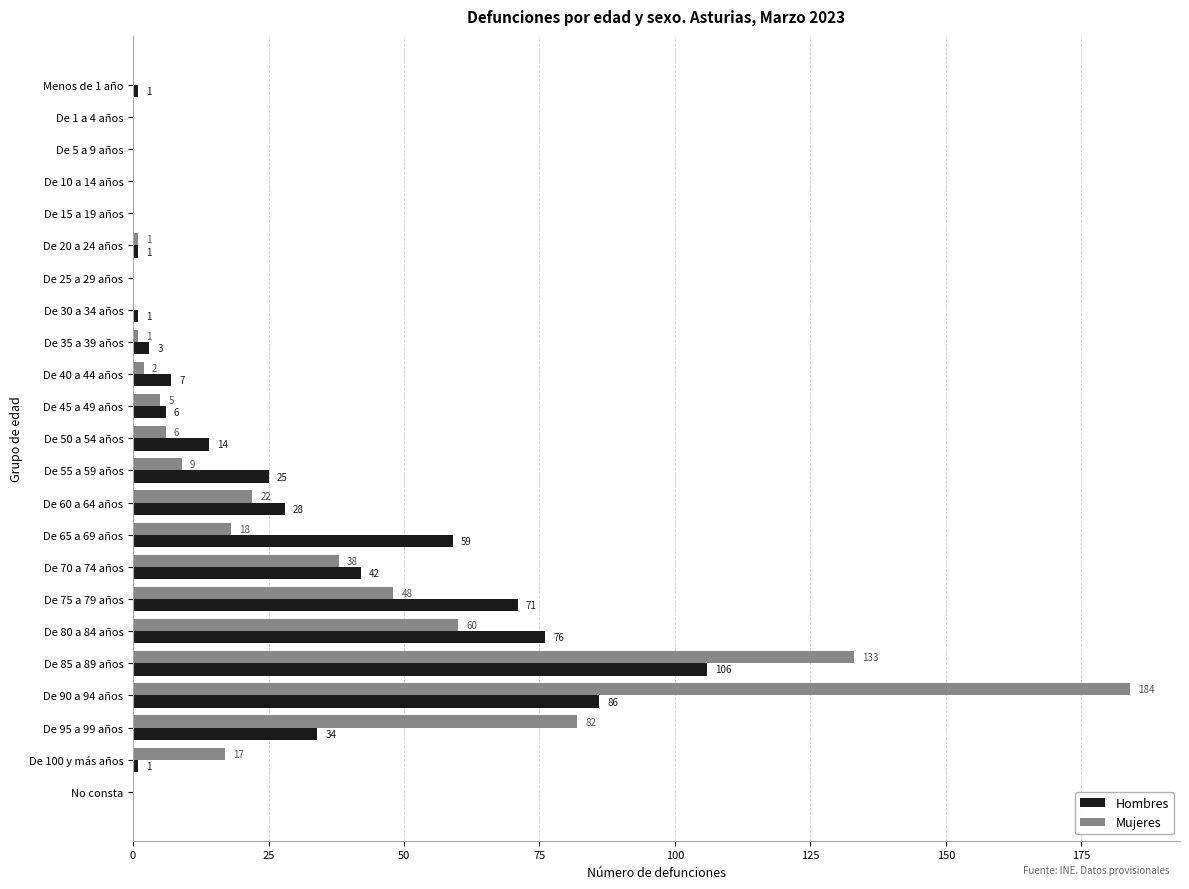

What are all the series names shown in the legend?

Hombres, Mujeres